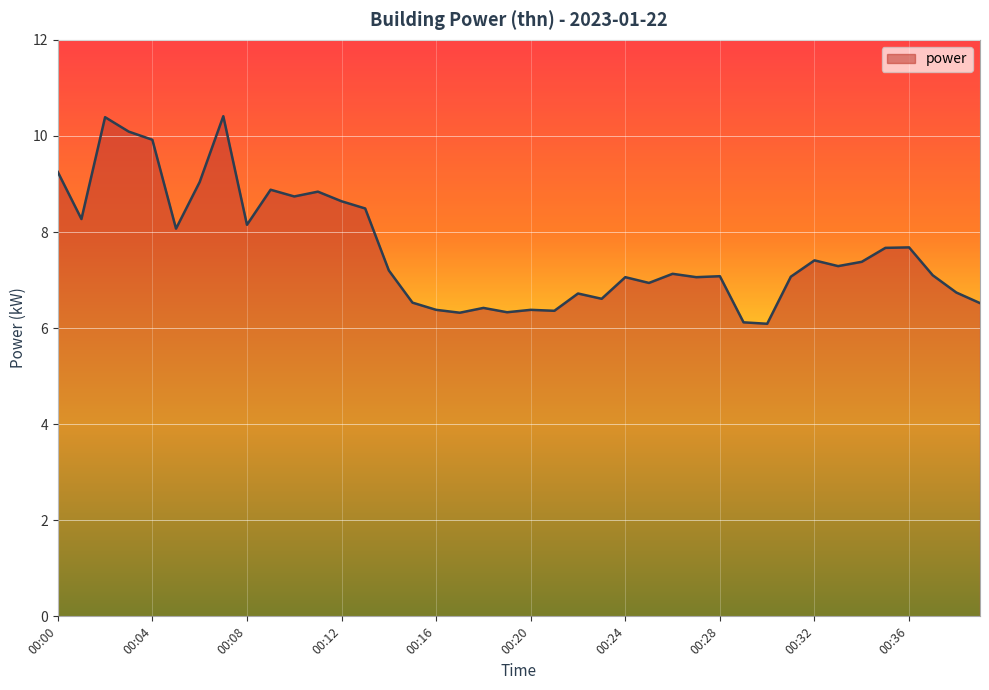

What is the maximum value shown in the chart?

10.4